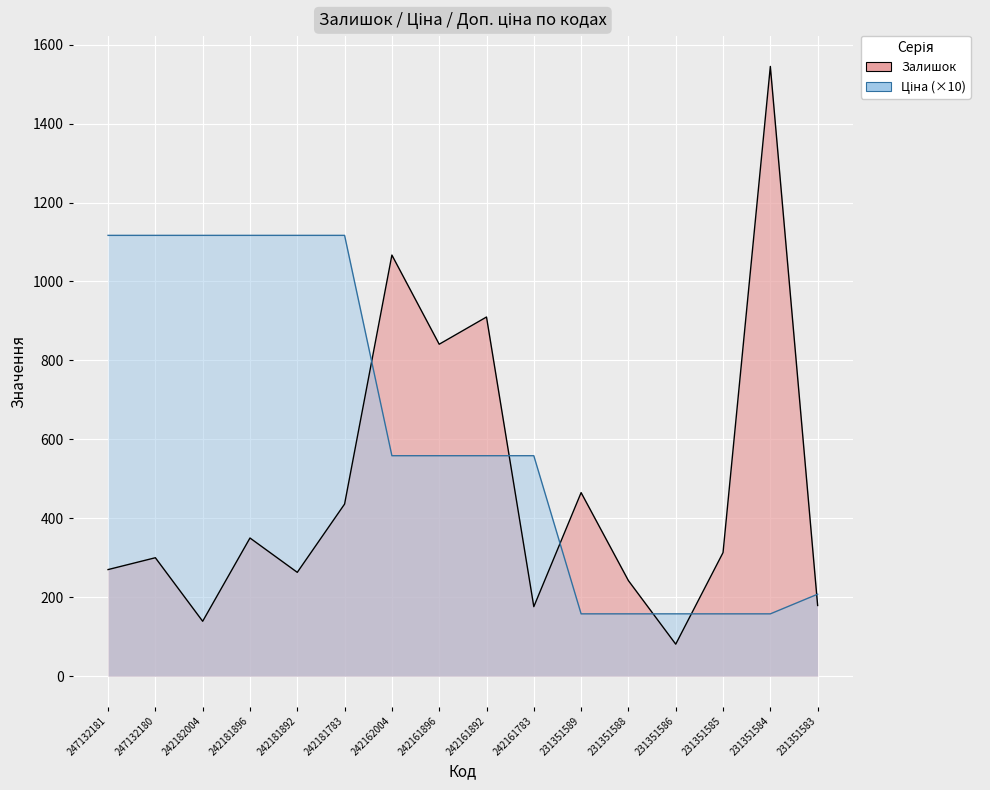

Which series has the largest total across all categories?

Ціна